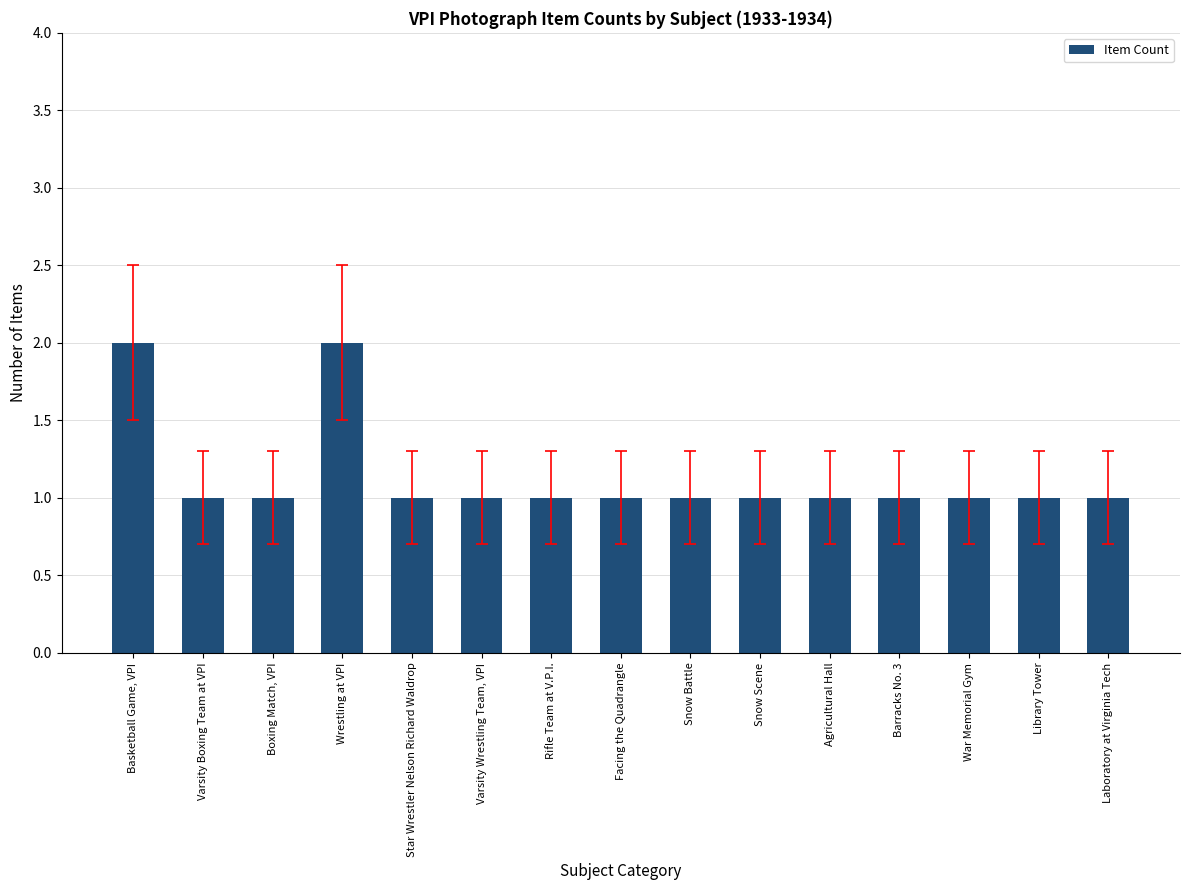

How many values are between 1 and 2?

15